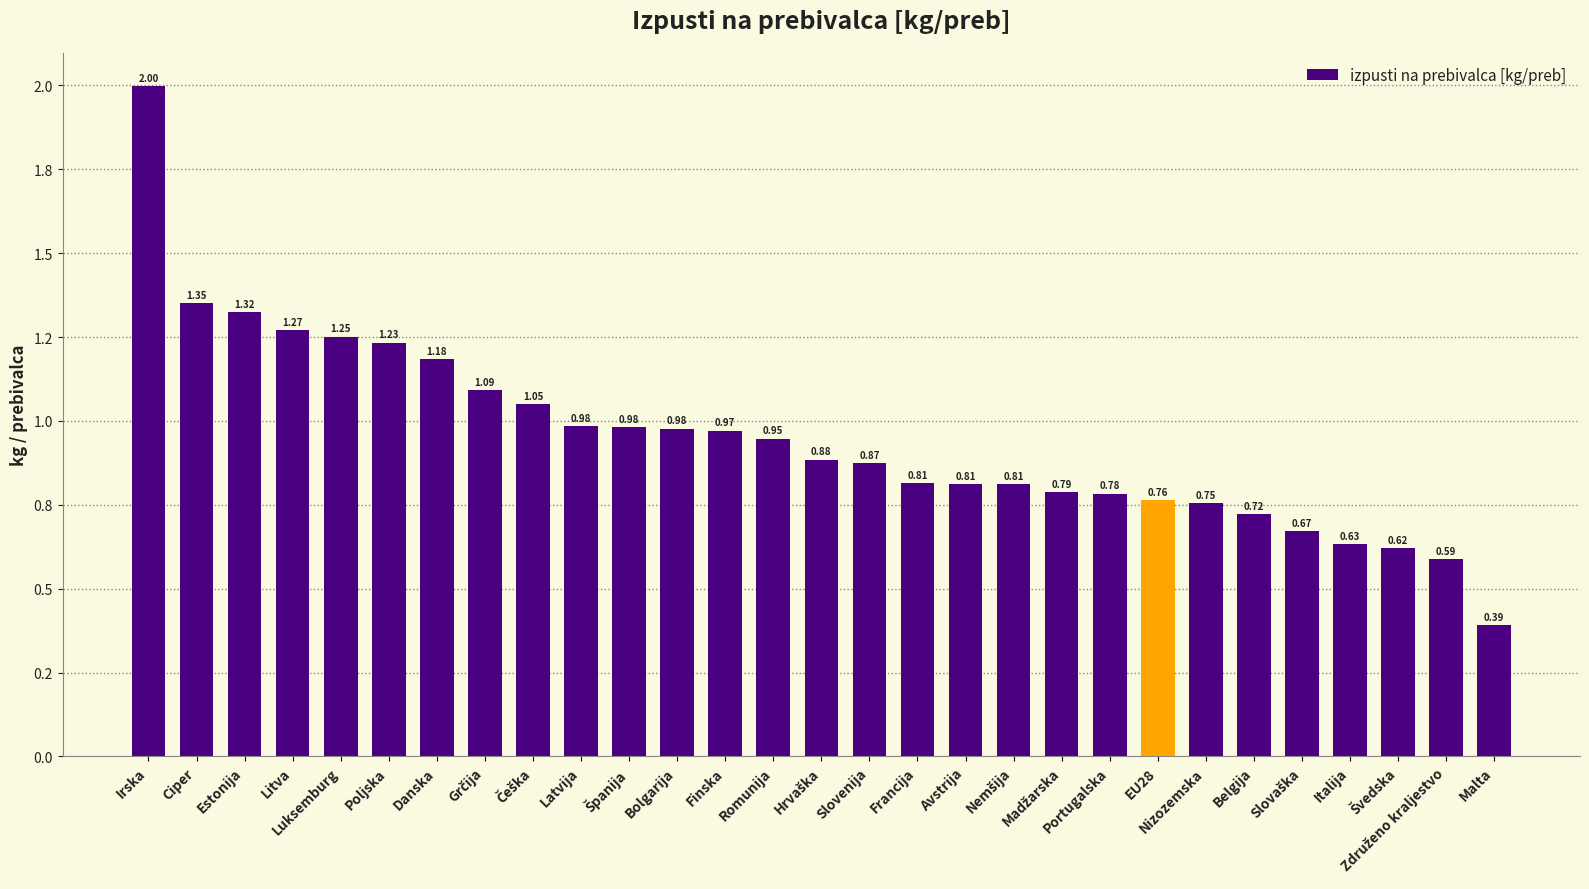

Does the chart contain any negative values?

No